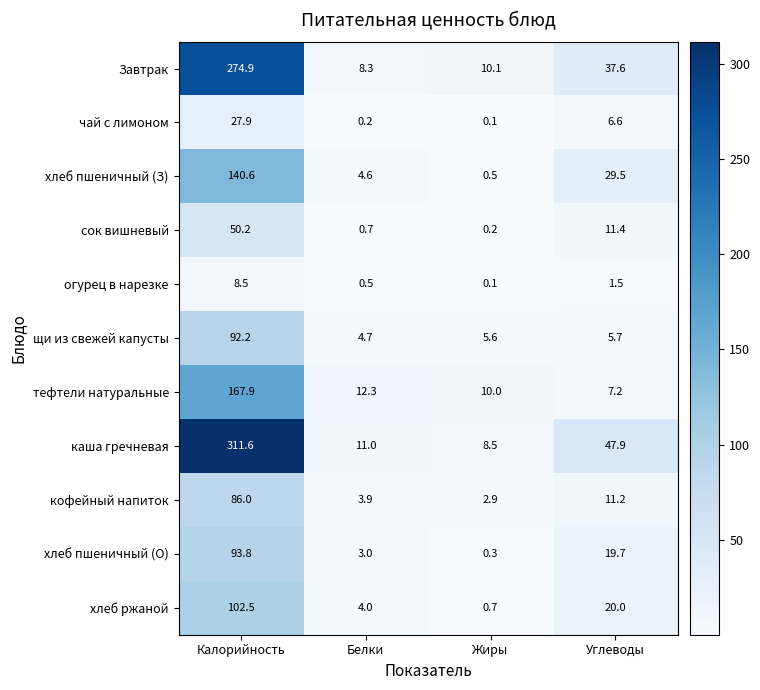

The огурец в нарезке series shows 1.9 at Калорийность. True or false?

False